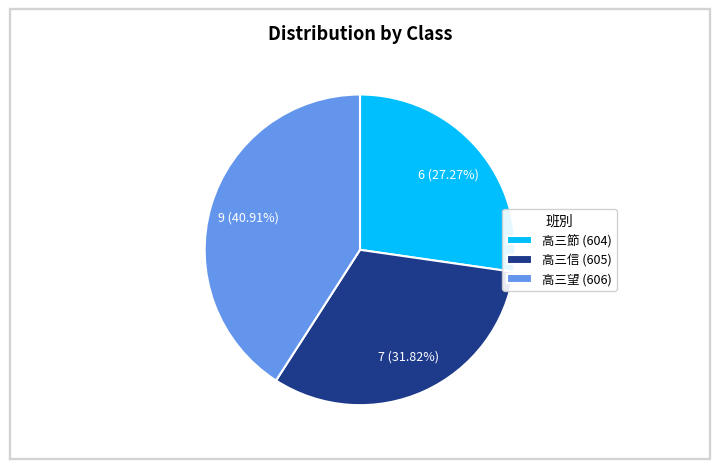

Which category has the smallest portion of the pie?

高三節 (604)